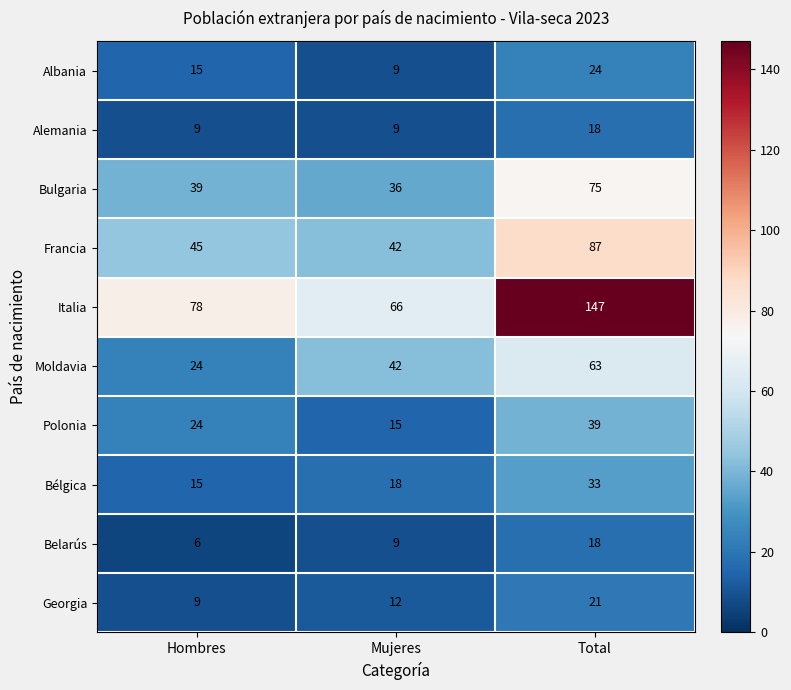

Count the Moldavia values in the range 24 to 63.

3